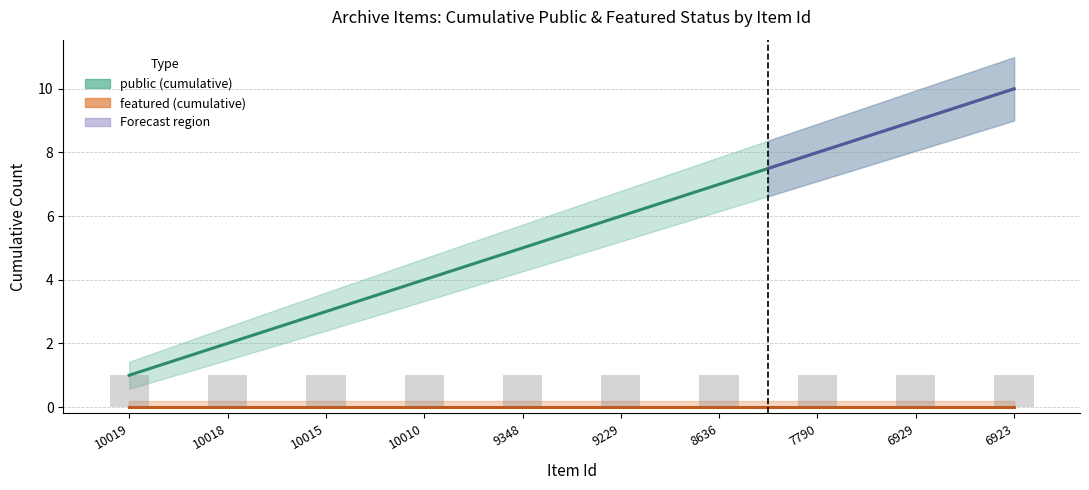

Reading left to right, extract all data points from this chart.

public: 10019=1	10018=2	10015=3	10010=4	9348=5	9229=6	8636=7	7790=8	6929=9	6923=10
featured: 10019=0	10018=0	10015=0	10010=0	9348=0	9229=0	8636=0	7790=0	6929=0	6923=0